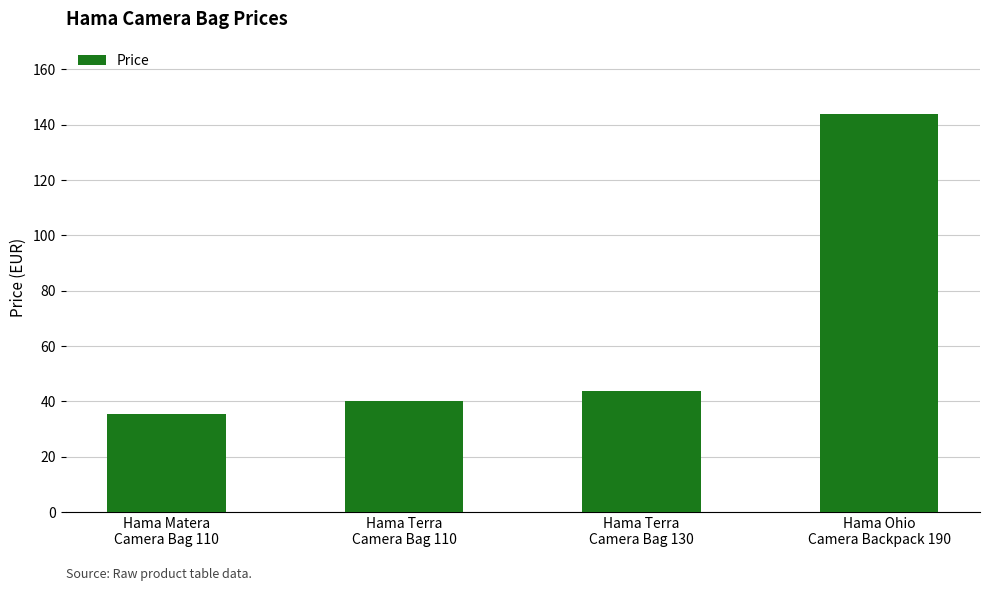

Approximately how many times larger is the value at Hama Terra
Camera Bag 130 compared to Hama Ohio
Camera Backpack 190?

0.3